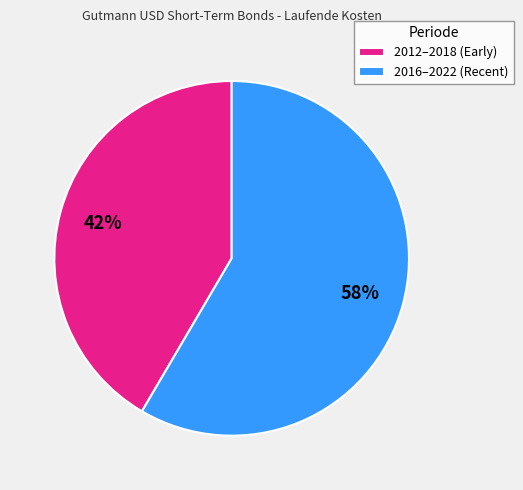

Do 2012–2018 (Early) and 2016–2022 (Recent) together represent more than half of the pie?

Yes